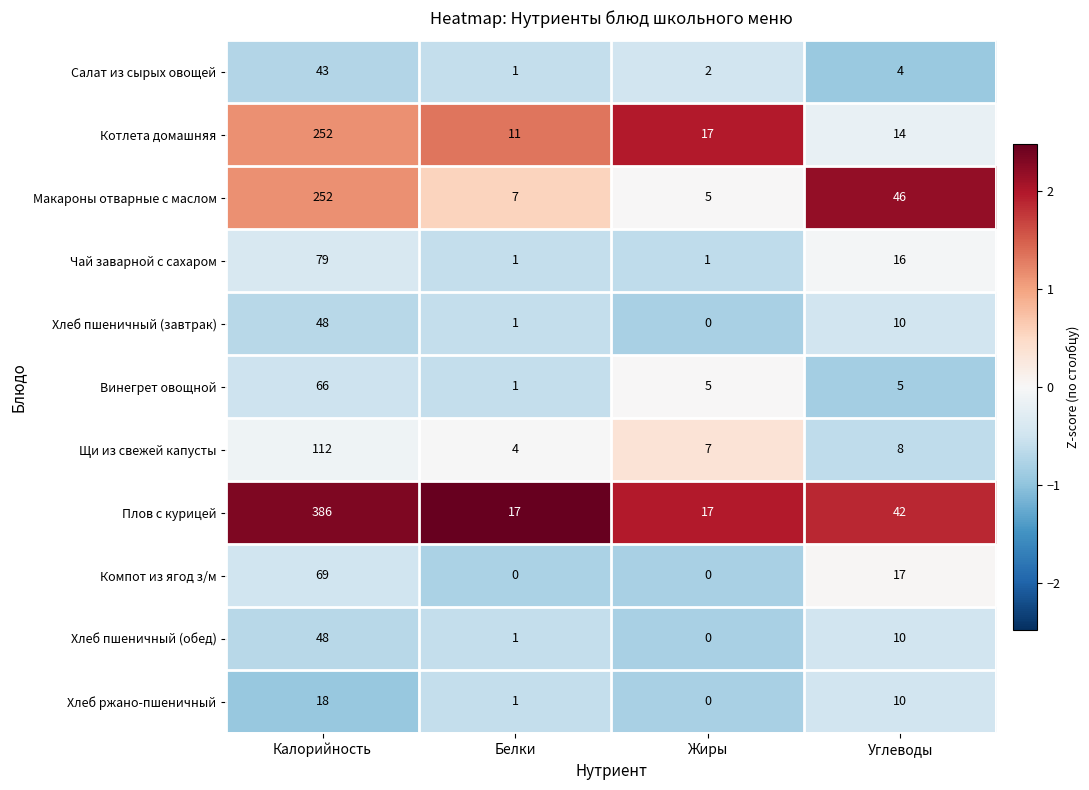

The value of Салат из сырых овощей at Белки is 0. True or false?

False